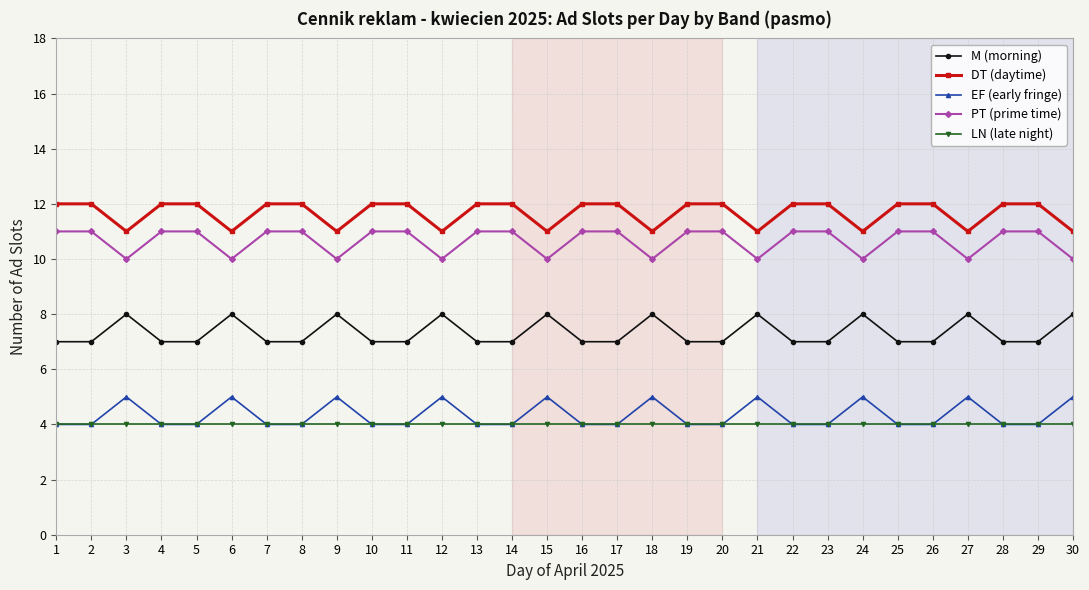

Rank the series at 21 from highest to lowest value.

DT (daytime), PT (prime time), M (morning), EF (early fringe), LN (late night)